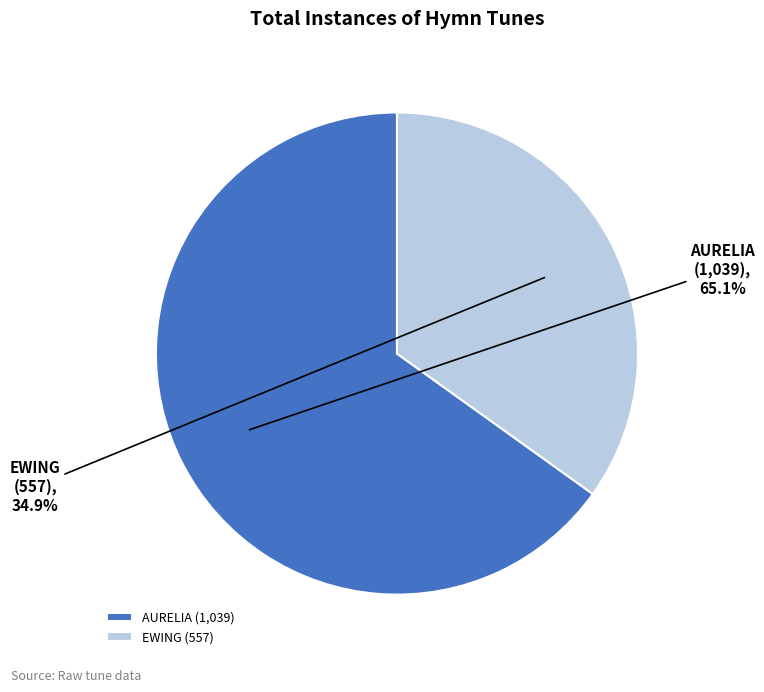

Rank the categories by value from lowest to highest.

EWING, AURELIA